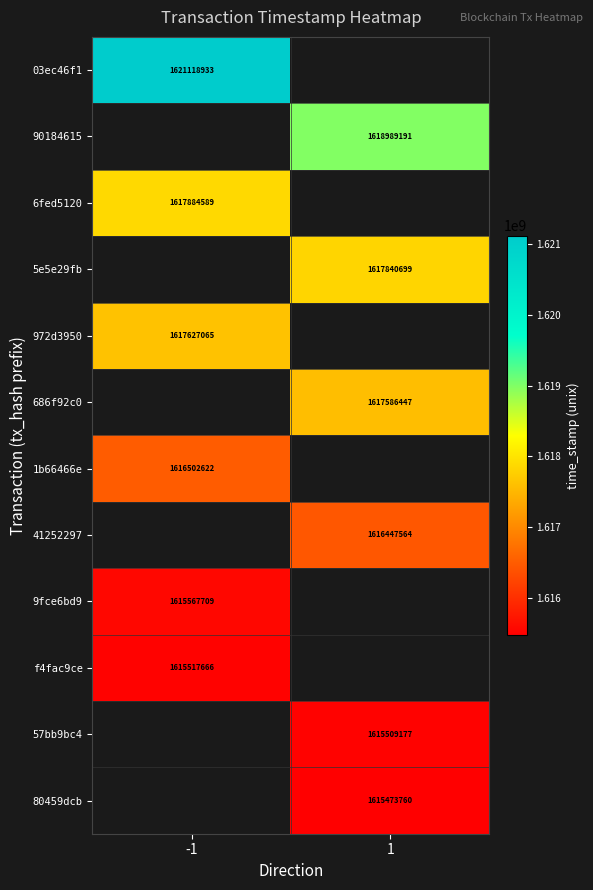

Is it true that 5e5e29fb equals 2119181500 at 1?

False